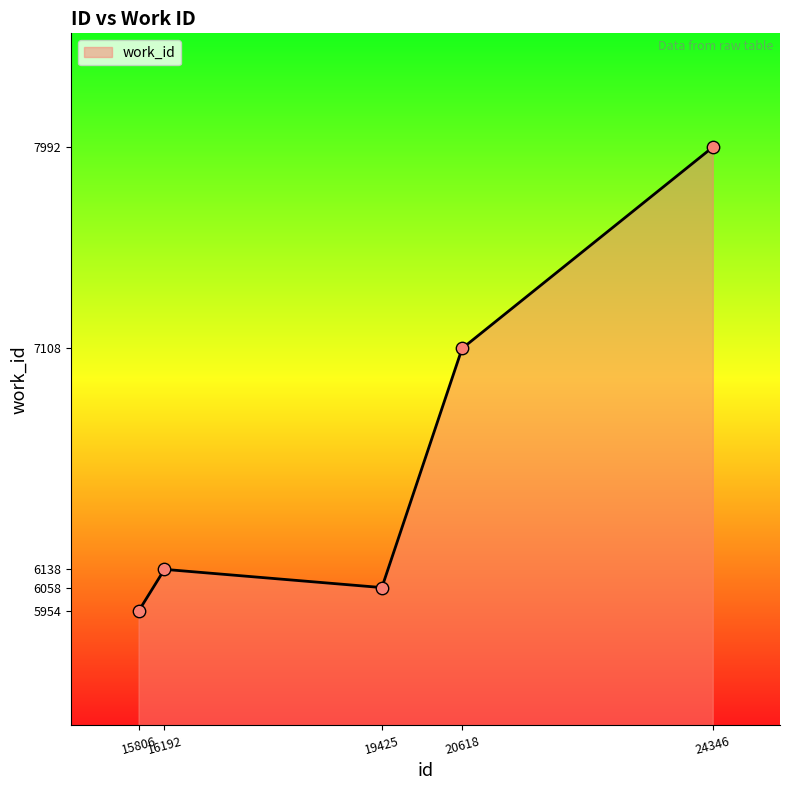

Which has a higher value, 15806 or 19425?

19425